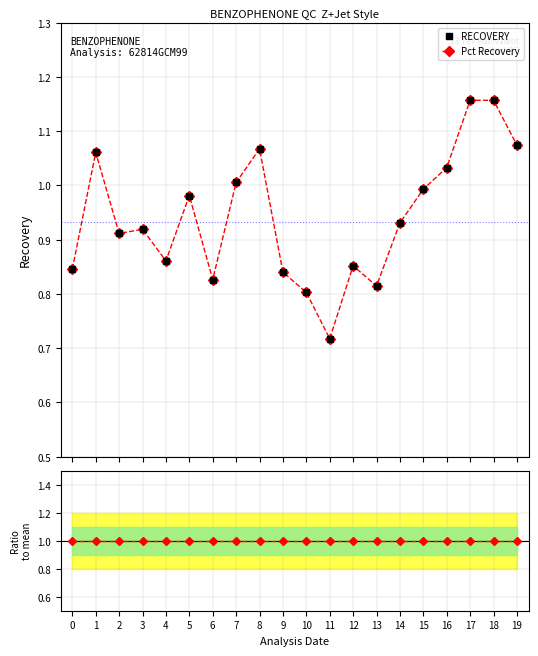

Is this an area chart (filled region under the line)?

No